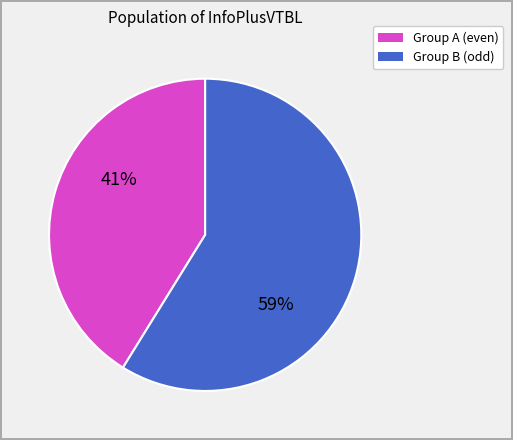

To the nearest percent, what is the difference between the largest and smallest slice percentages?

18%